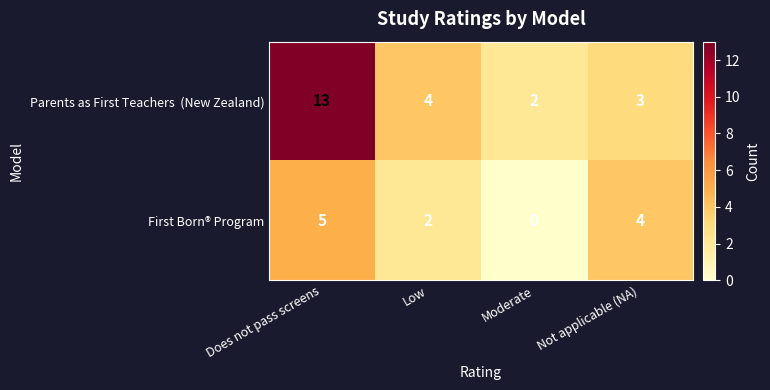

Count the number of data series in this chart.

2